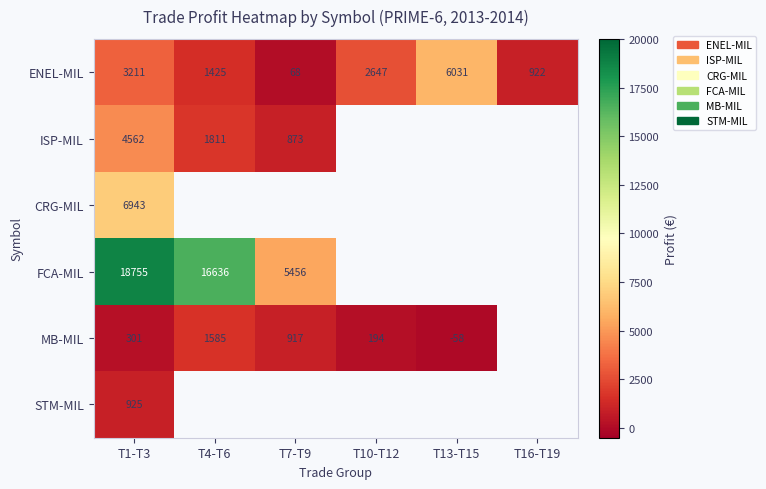

Which has a higher value, T10-T12 or T4-T6?

T10-T12